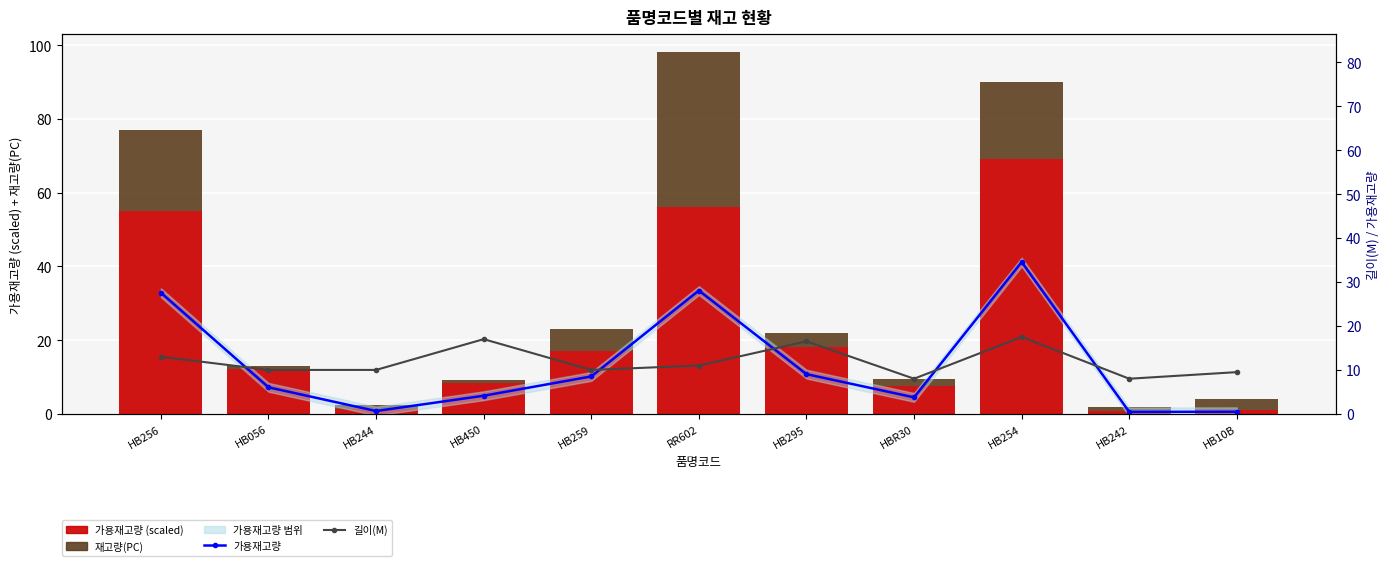

Is it true that 가용재고량 equals 6.3 at HB256?

False